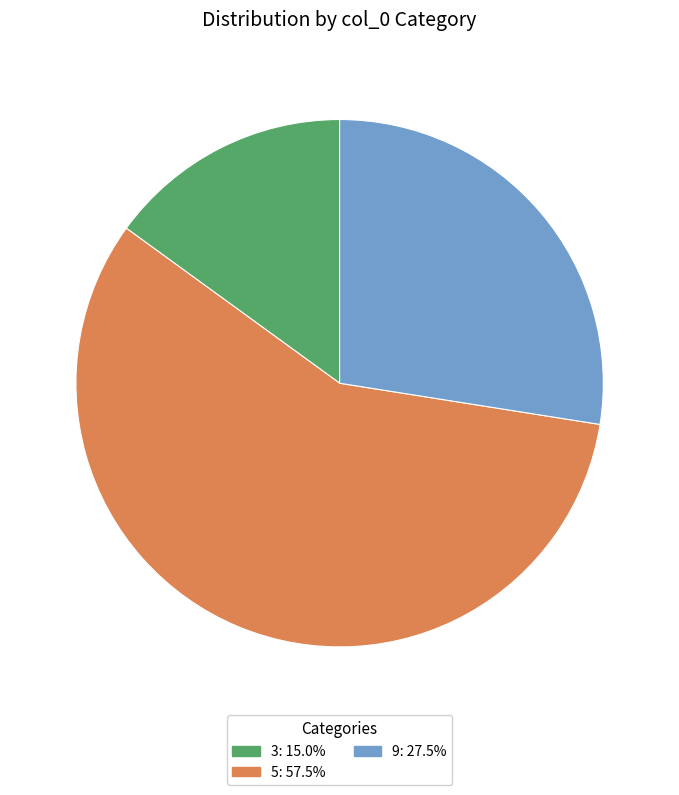

Which slice is the smallest?

3